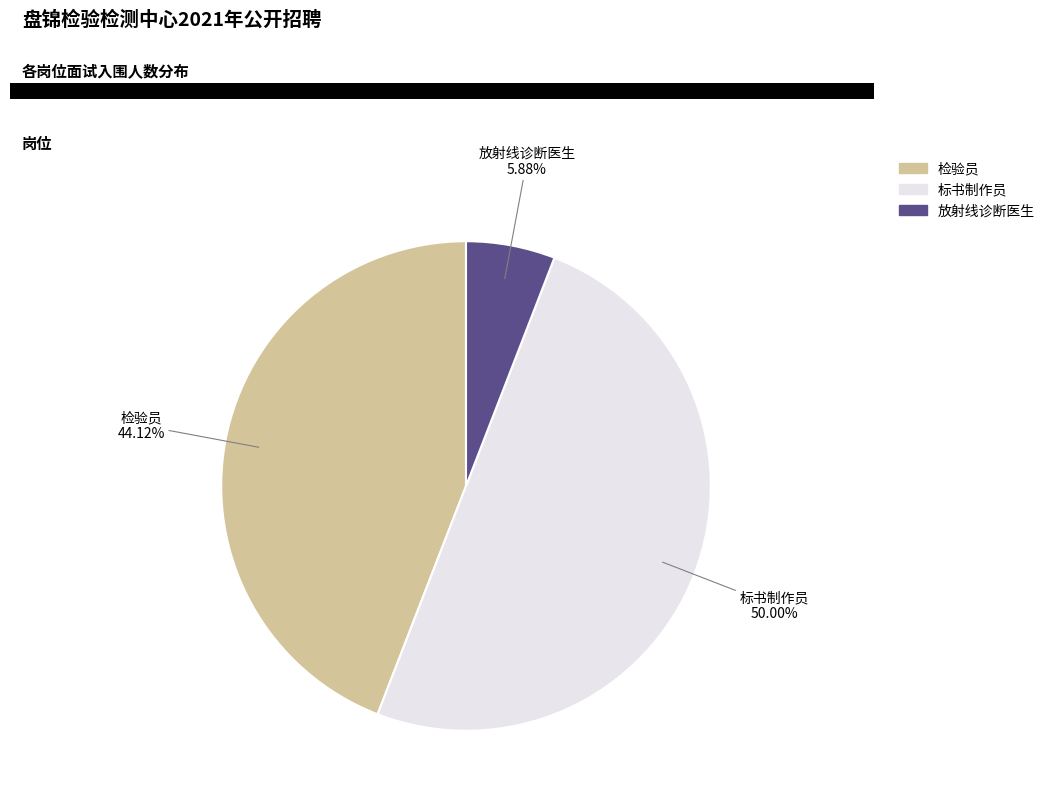

Does 检验员 account for over 50% of the chart?

No